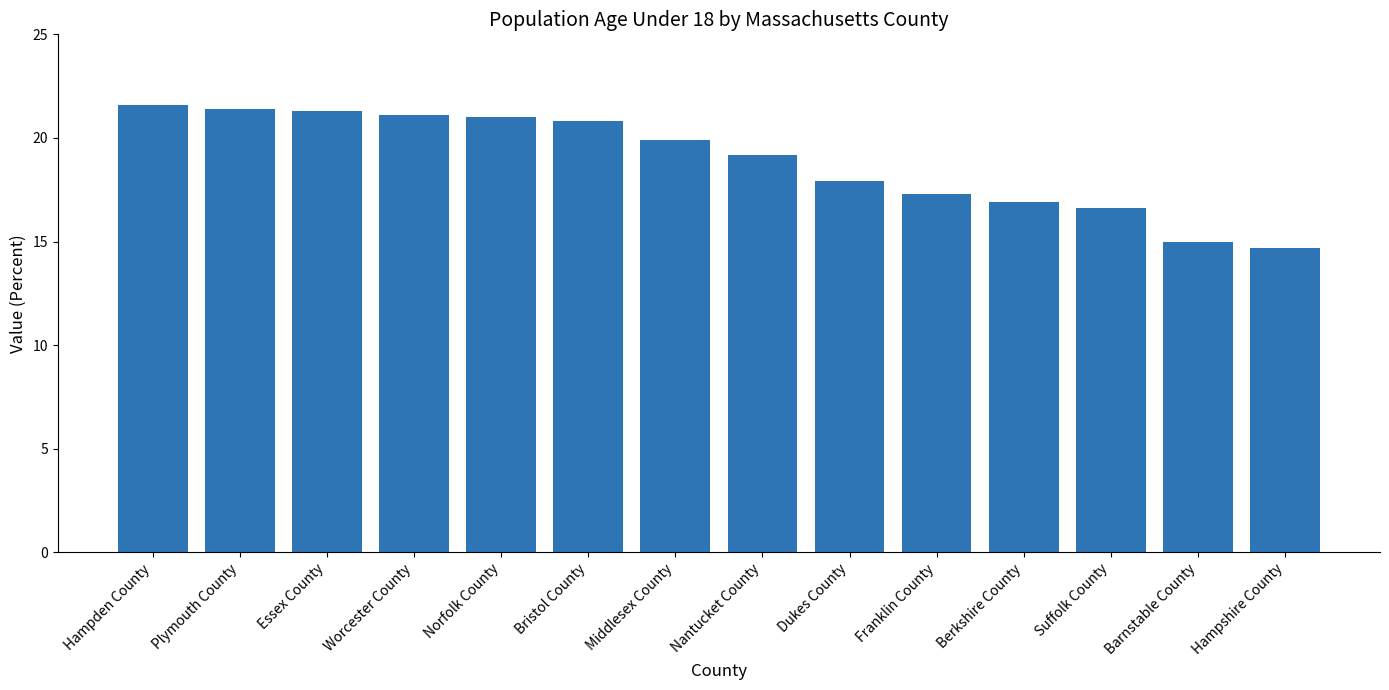

Approximately how many times larger is the value at Suffolk County compared to Barnstable County?

1.1